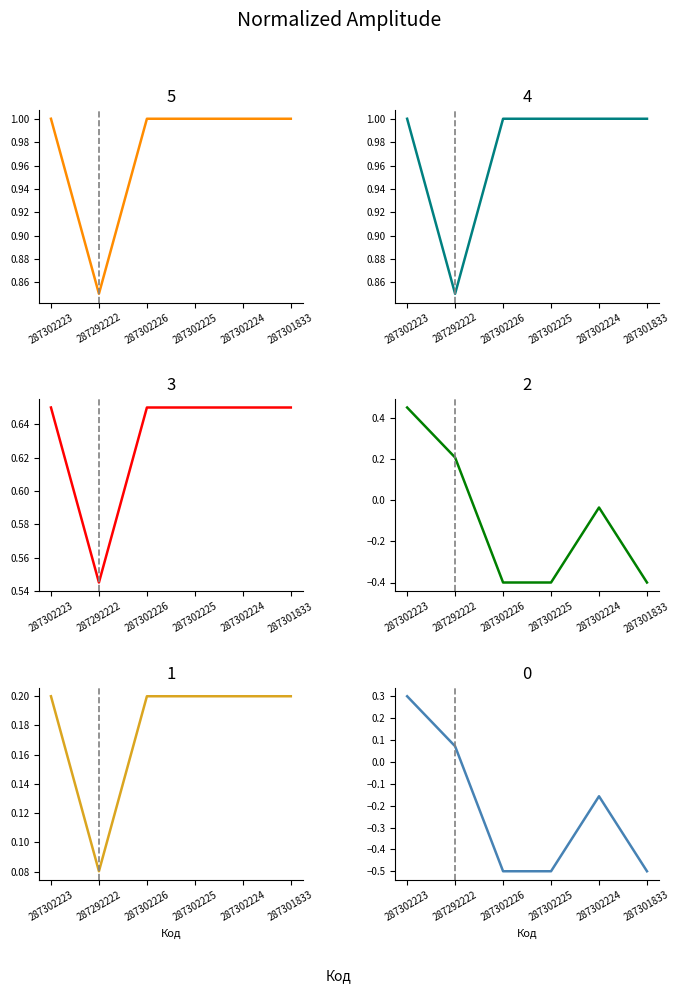

Between 287302223 and 287301833, which is larger?

287302223